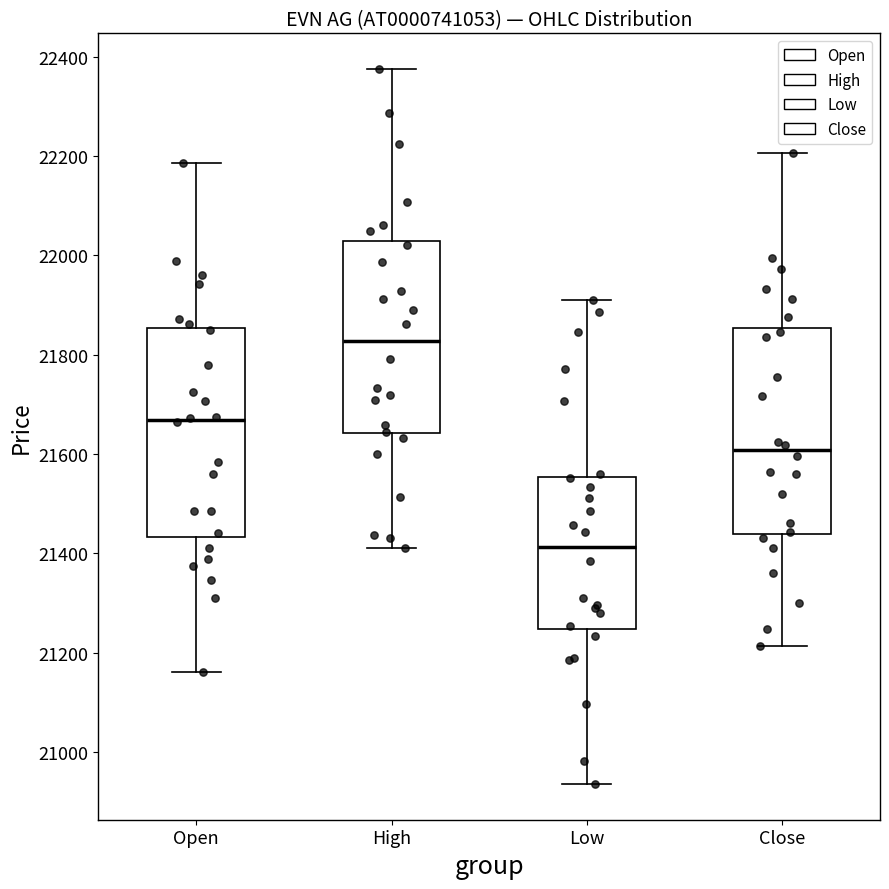

Reading left to right, read every box against the y-axis: the position of its median line, the range the box covers, and the ends of its whiskers. The values are not printed on the chart, so give them approximately, as read against the axis.

Open: median 21660, box 21440 to 21860, whiskers 21160 to 22180
High: median 21820, box 21640 to 22020, whiskers 21420 to 22380
Low: median 21420, box 21240 to 21560, whiskers 20940 to 21920
Close: median 21600, box 21440 to 21860, whiskers 21220 to 22200